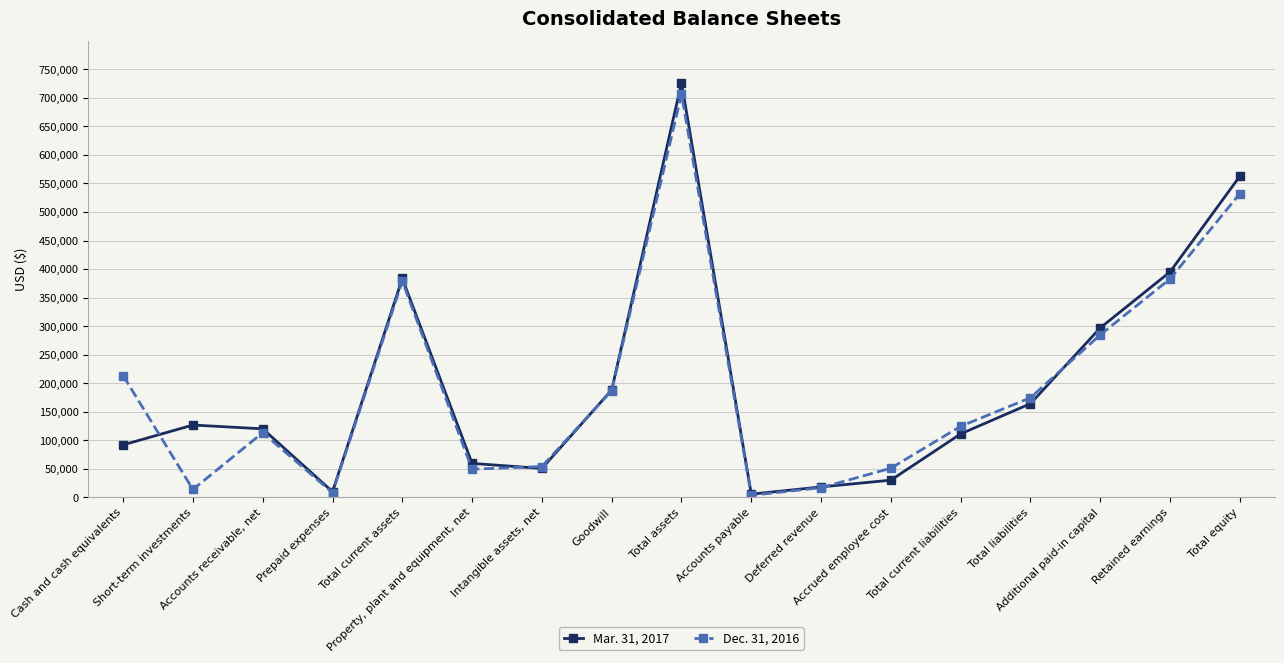

What is the value of the Mar. 31, 2017 point at the 13th from the left?

110970